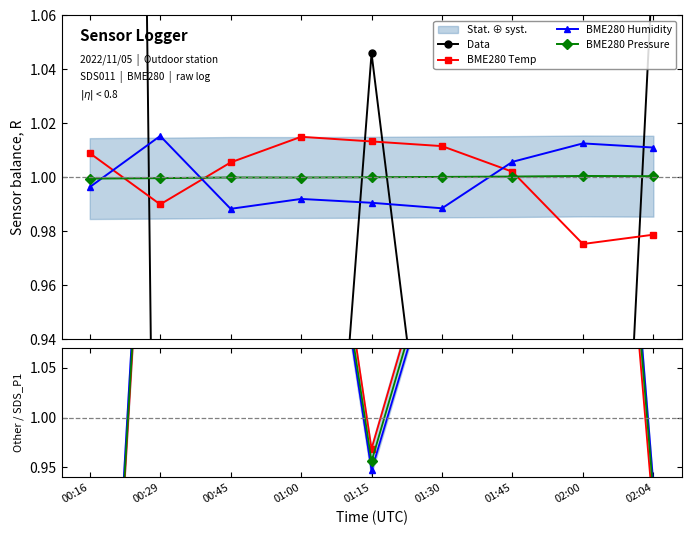

Which has a higher value, 01:15 or 00:45?

01:15